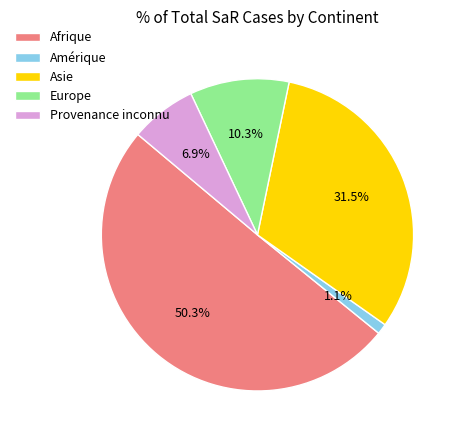

Which slice is the smallest?

Amérique